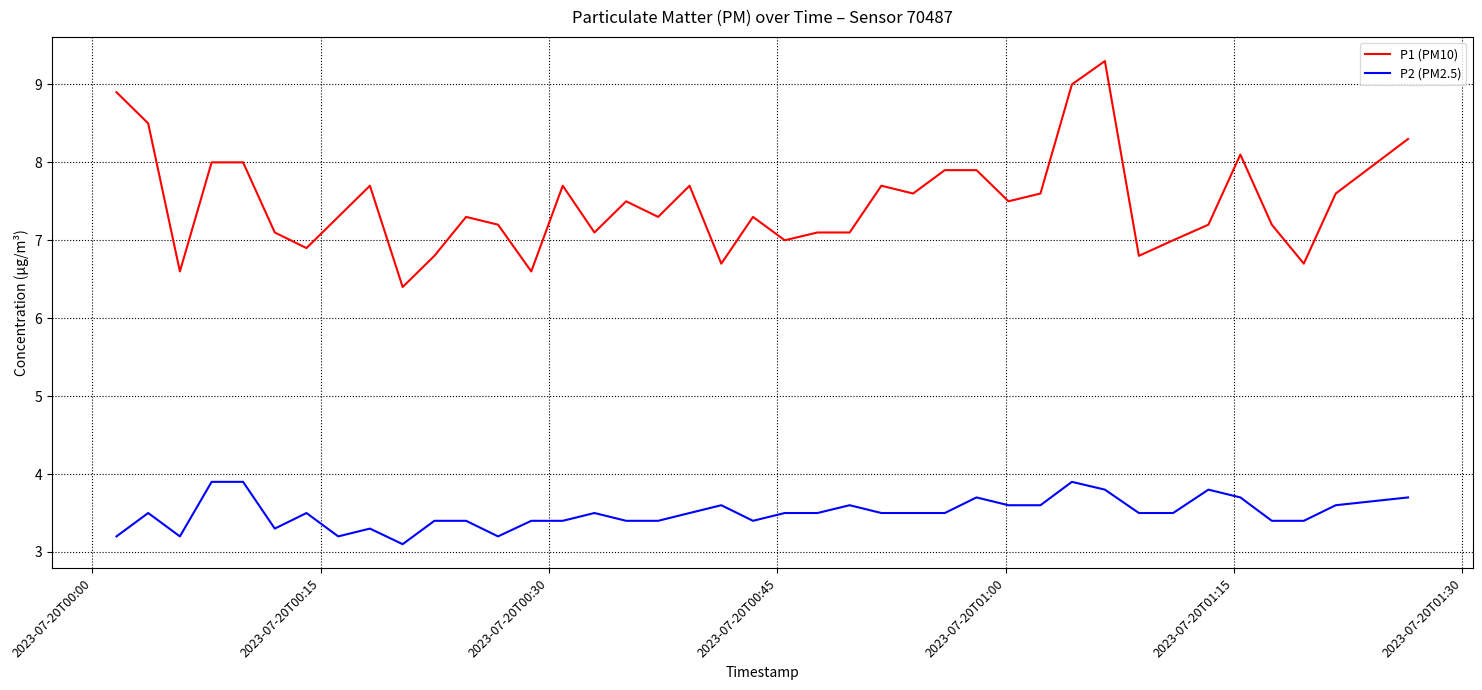

How many P2 (PM2.5) values are between 3 and 4?

40